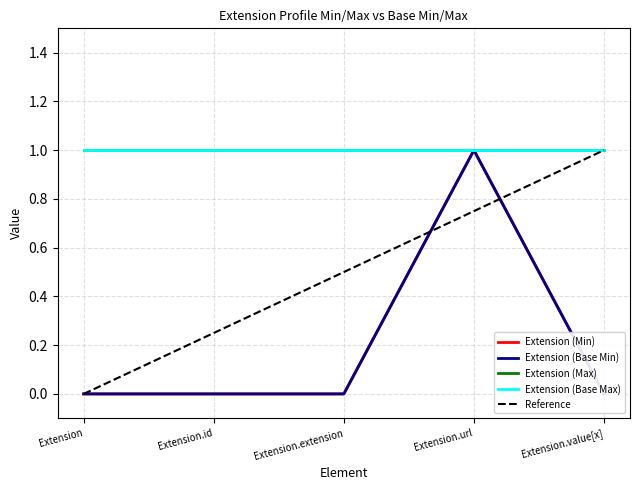

The Extension (Min) series shows 0.0 at Extension.value[x]. True or false?

True